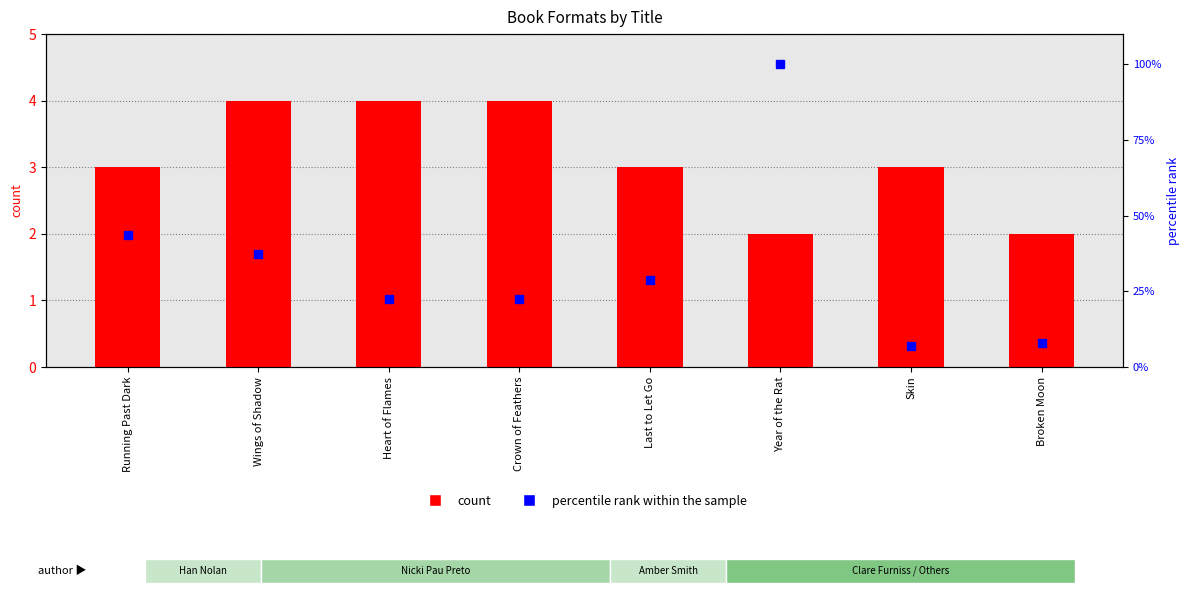

What is the value of the count bar at the 2nd from the left?

4.0